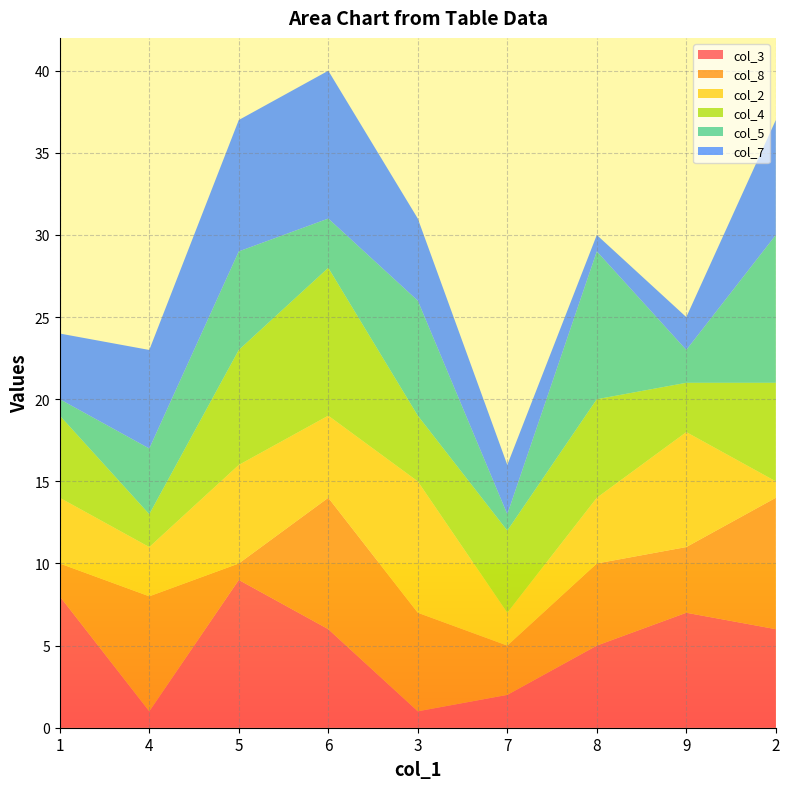

Reading left to right, what are all the values shown in this chart?

col_3: 8	1	9	6	1	2	5	7	6
col_8: 2	7	1	8	6	3	5	4	8
col_2: 4	3	6	5	8	2	4	7	1
col_4: 5	2	7	9	4	5	6	3	6
col_5: 1	4	6	3	7	1	9	2	9
col_7: 4	6	8	9	5	3	1	2	7